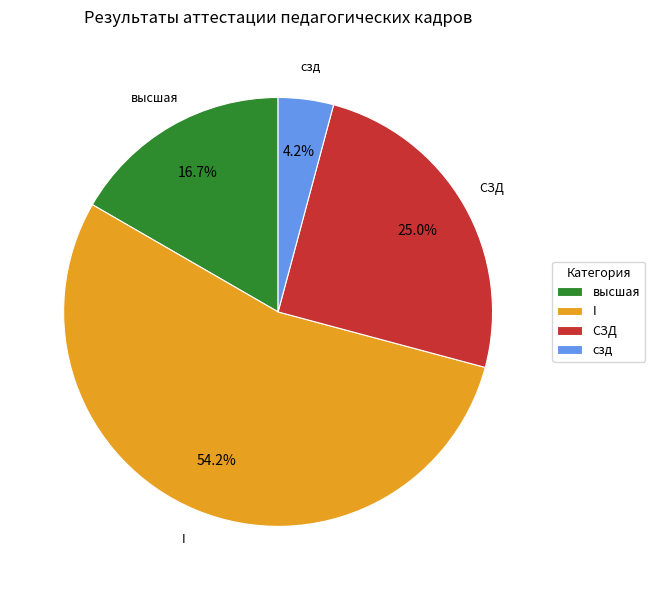

To the nearest percent, what is the combined percentage of сзд and СЗД?

29%